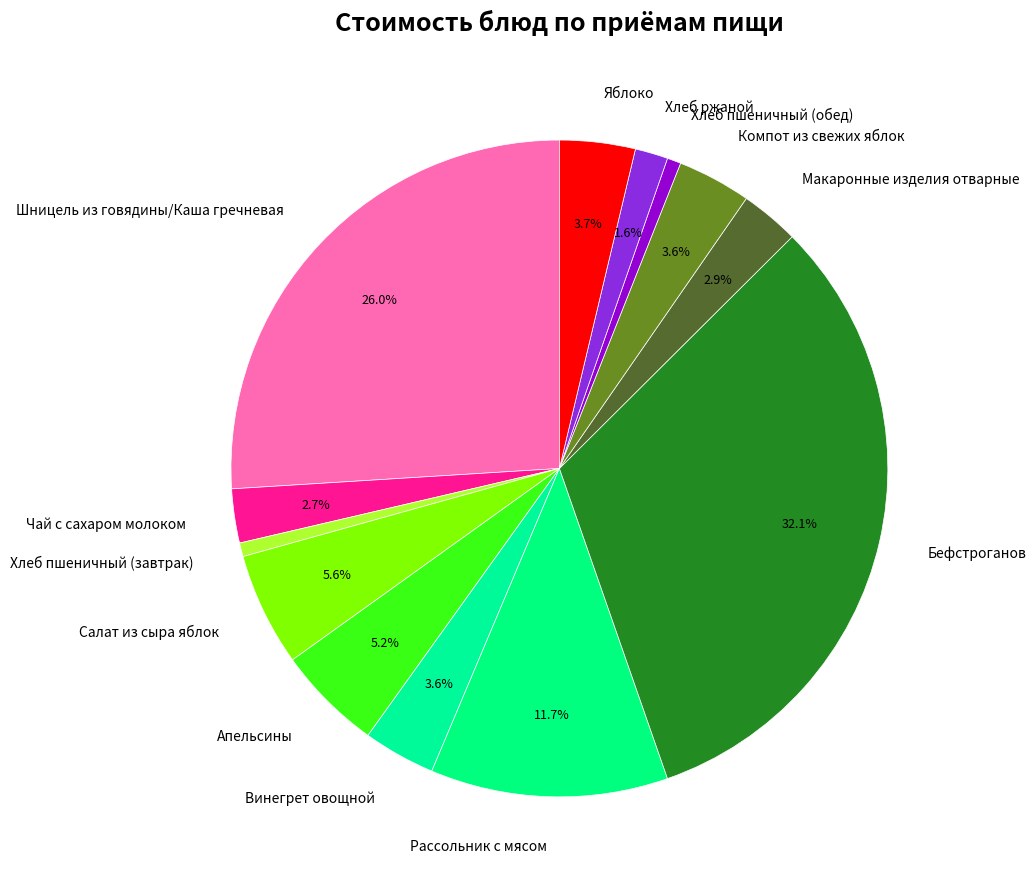

Combined, what portion of the pie is Апельсины and Яблоко?

8.9%